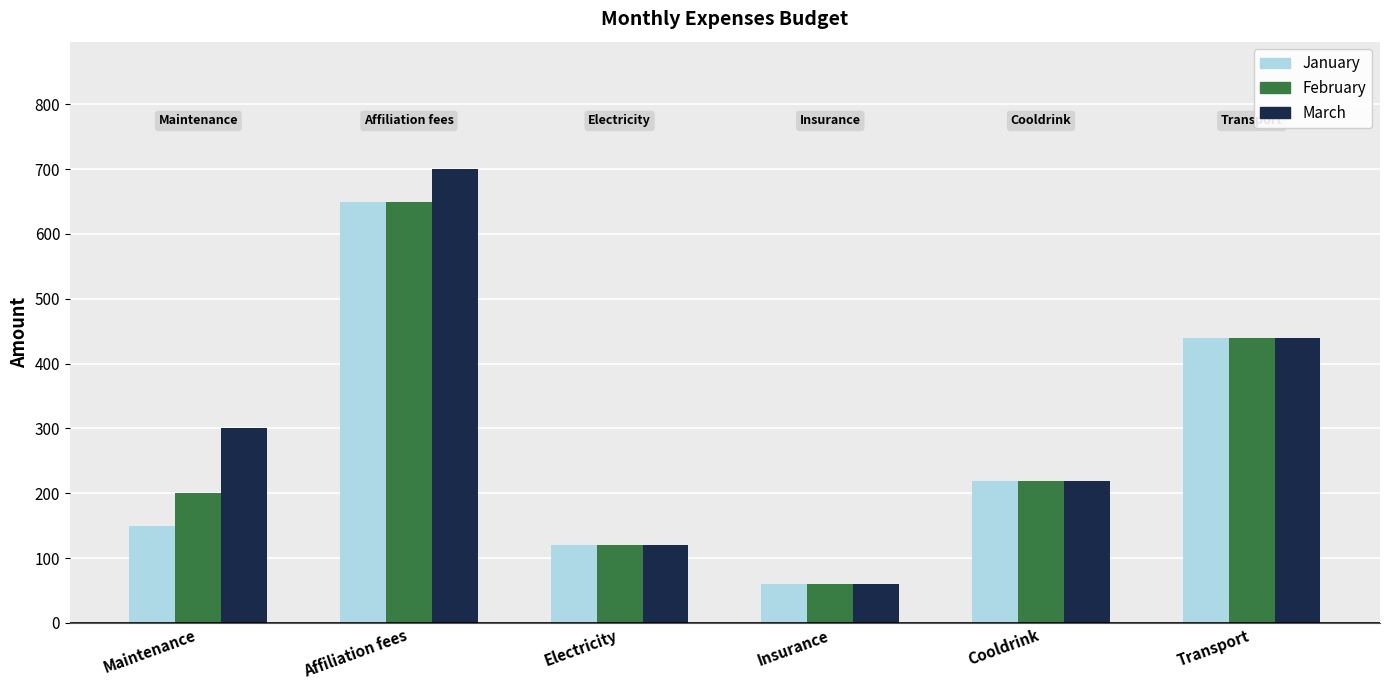

What is the maximum value shown in the chart?

700.0